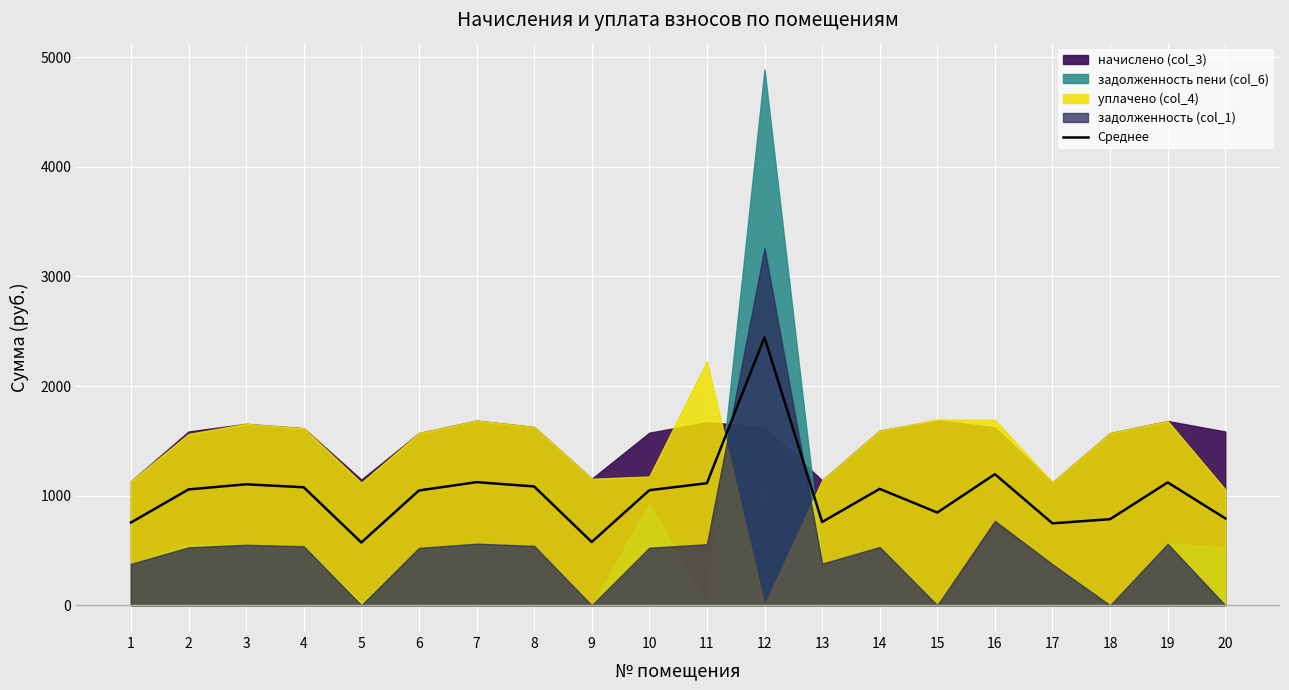

The value of Среднее at 16 is 1195.9. True or false?

True